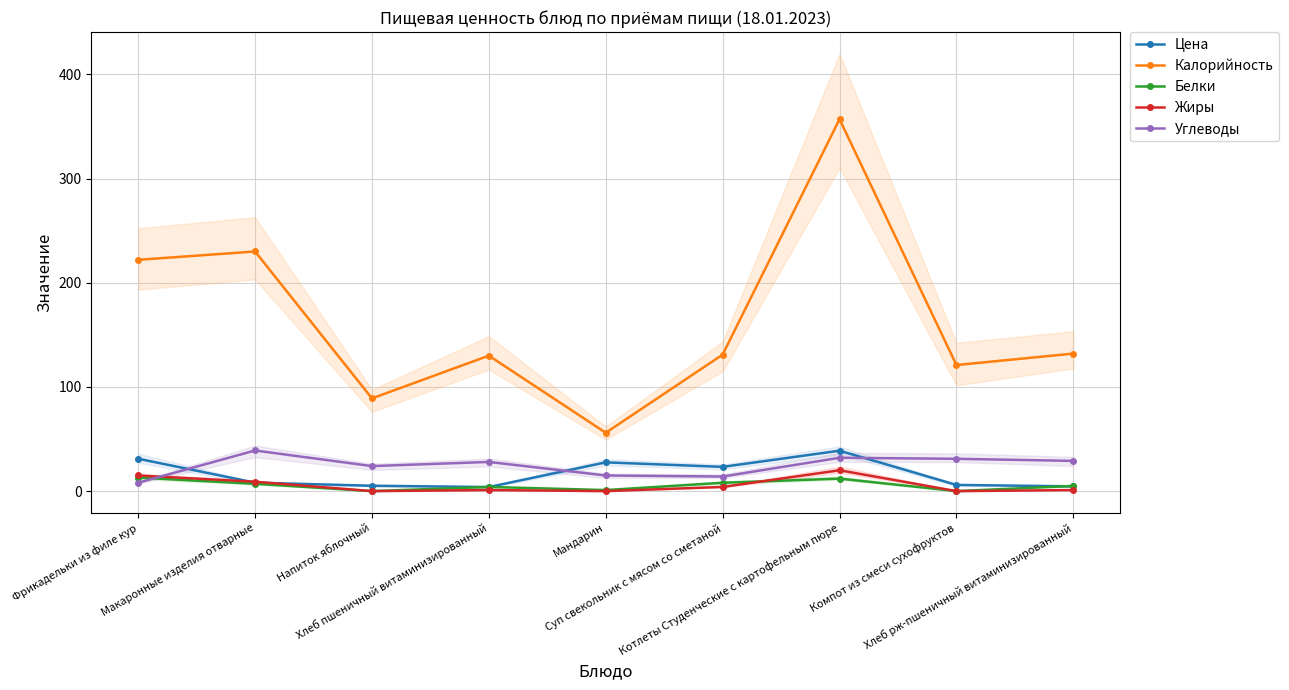

True or false: Углеводы has a value of 39.0 at Макаронные изделия отварные.

True